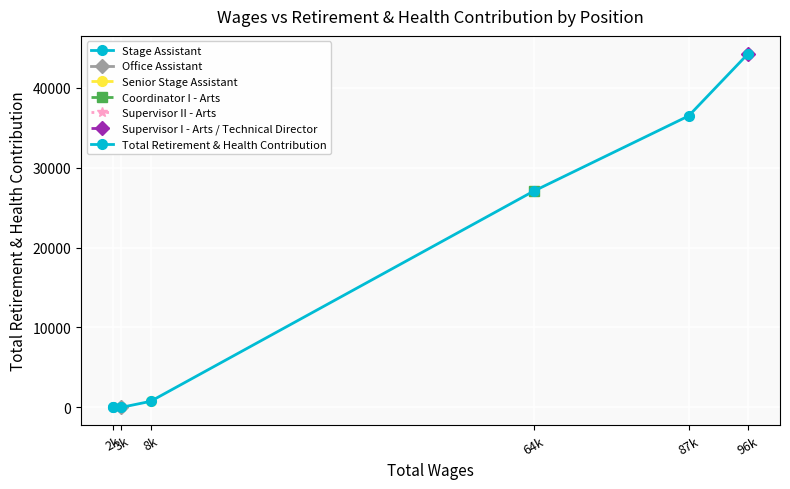

Approximately how many times larger is the value at 2k compared to 3k?

5.2